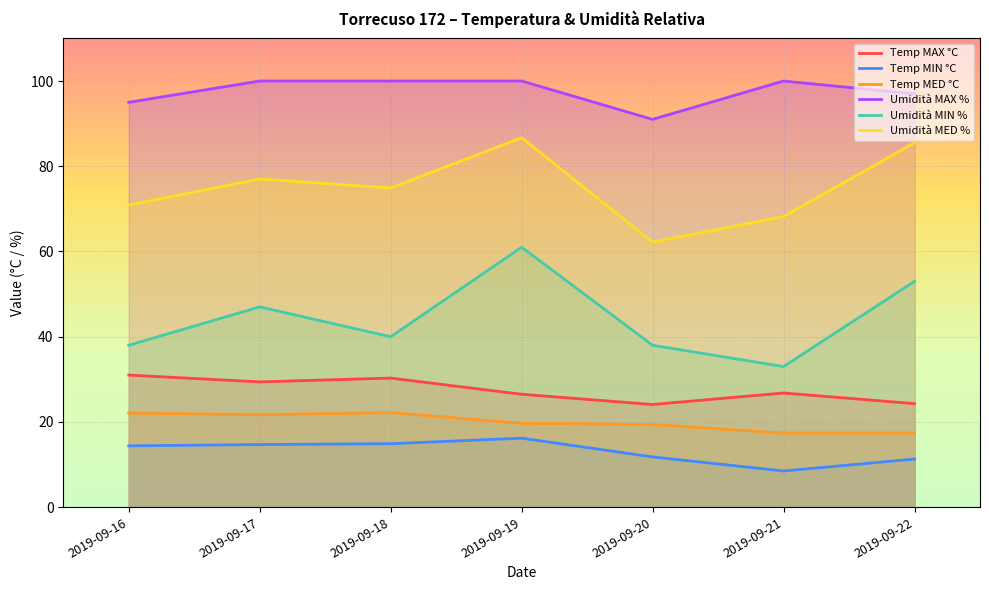

Is it true that Temp MED °C equals 6.3 at 2019-09-20?

False